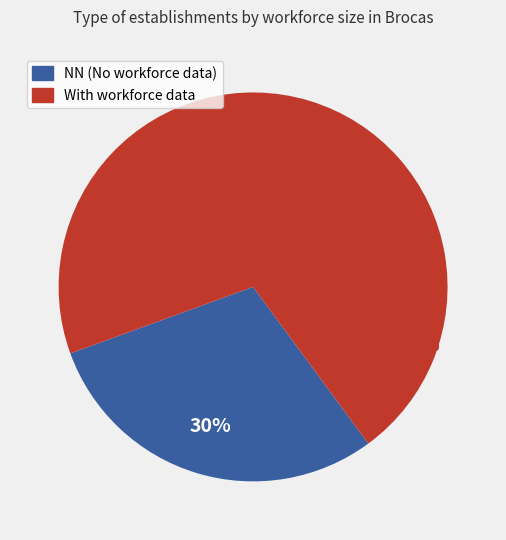

Is there any slice that represents more than half of the pie?

Yes